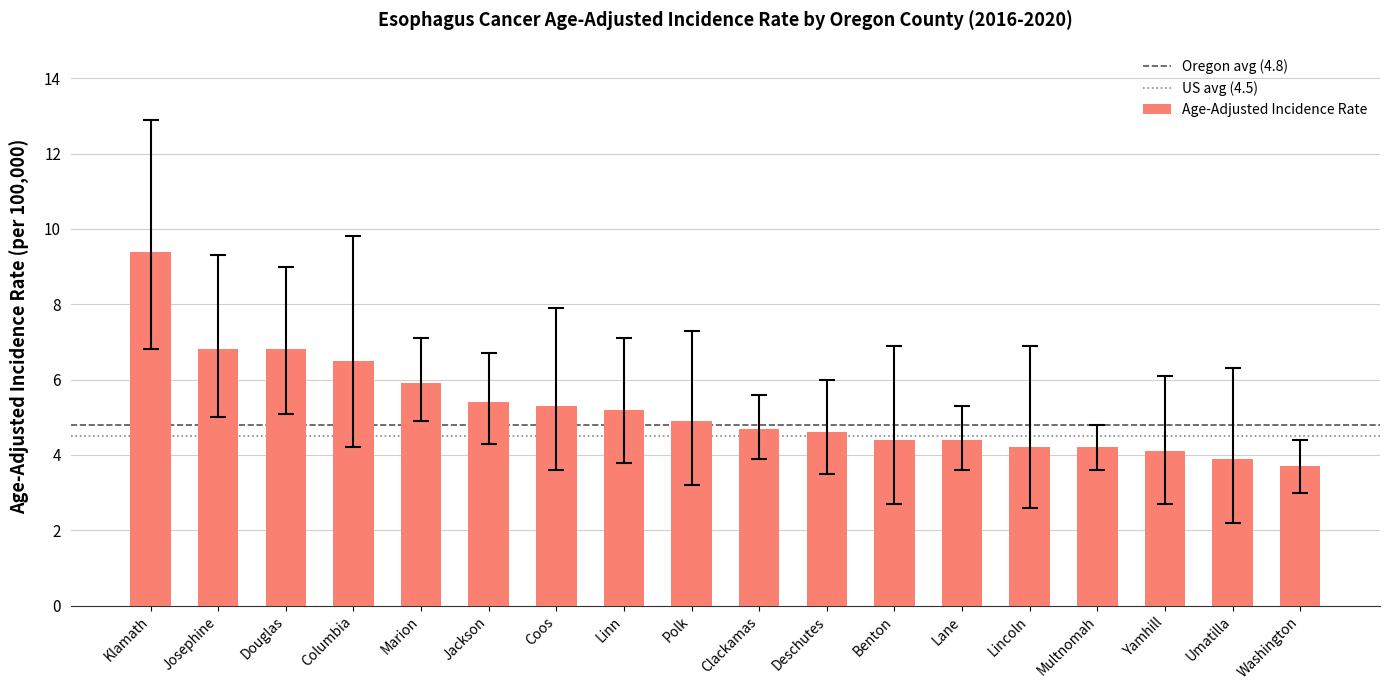

What is the value of the 4th bar from the left?

6.5